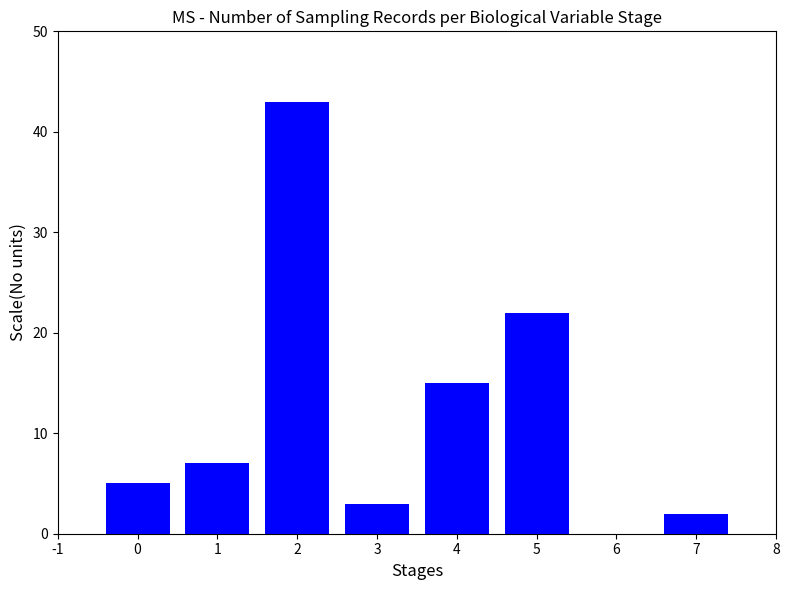

What is the average value?

14